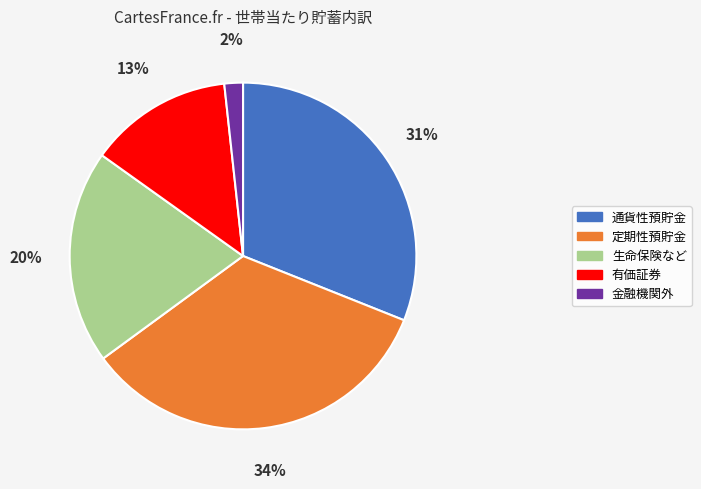

Is the sum of 生命保険など and 有価証券 greater than half?

No